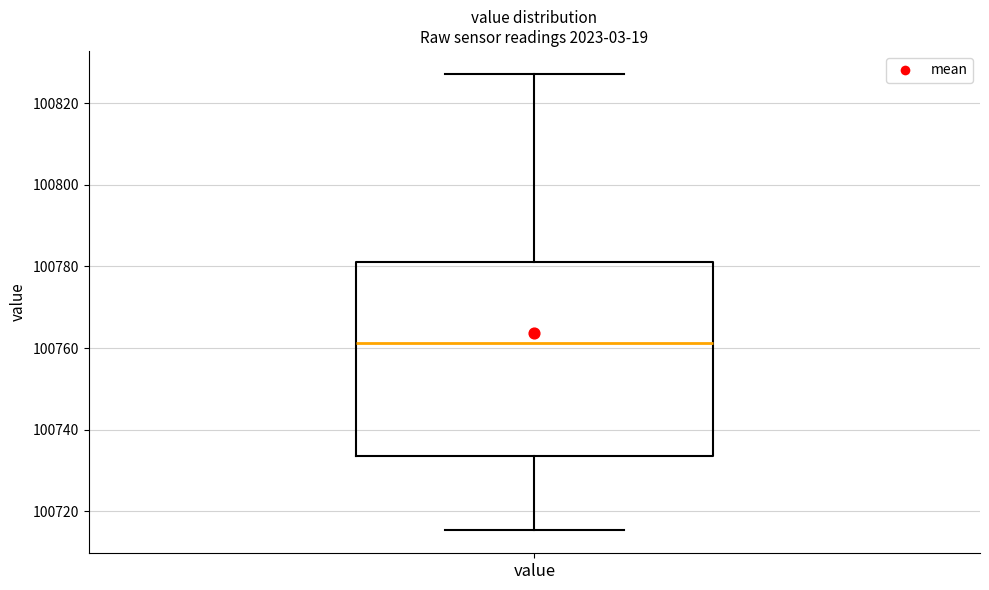

Transcribe this box plot: give where the median line is, the range the box spans, and where the two whiskers end, as read against the y-axis. The values are not printed on the chart, so give them approximately, as read against the axis.

median 100762, box 100734 to 100782, whiskers 100716 to 100828